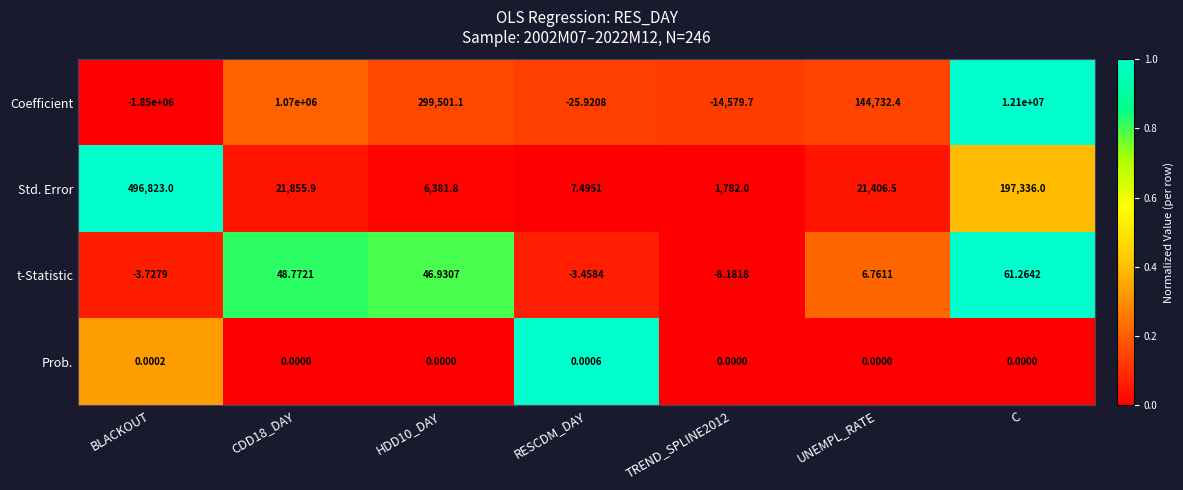

List the series in order of their peak value, lowest first.

Prob., t-Statistic, Std. Error, Coefficient